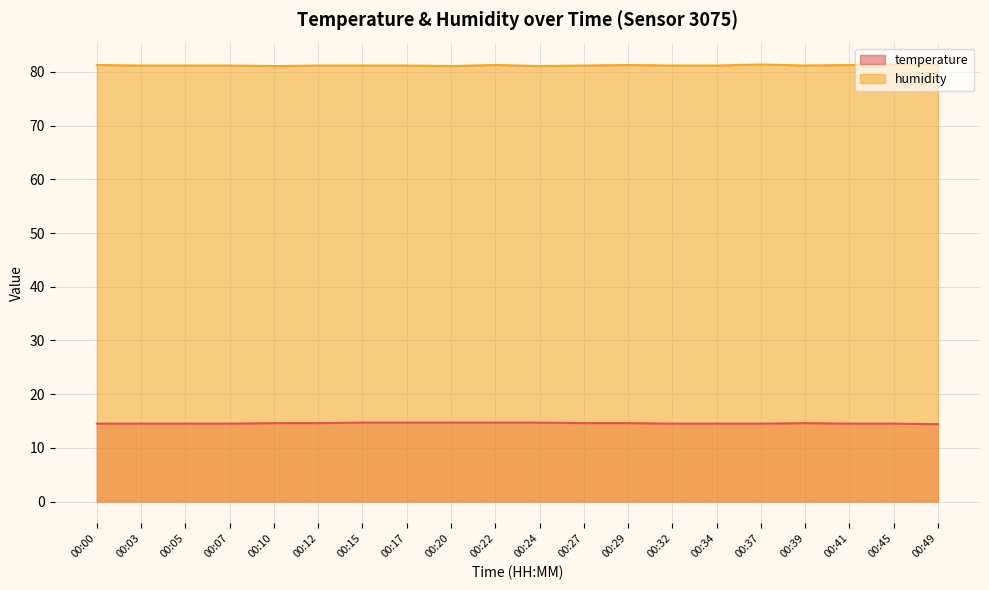

Between 00:00 and 00:45, which is larger?

00:00